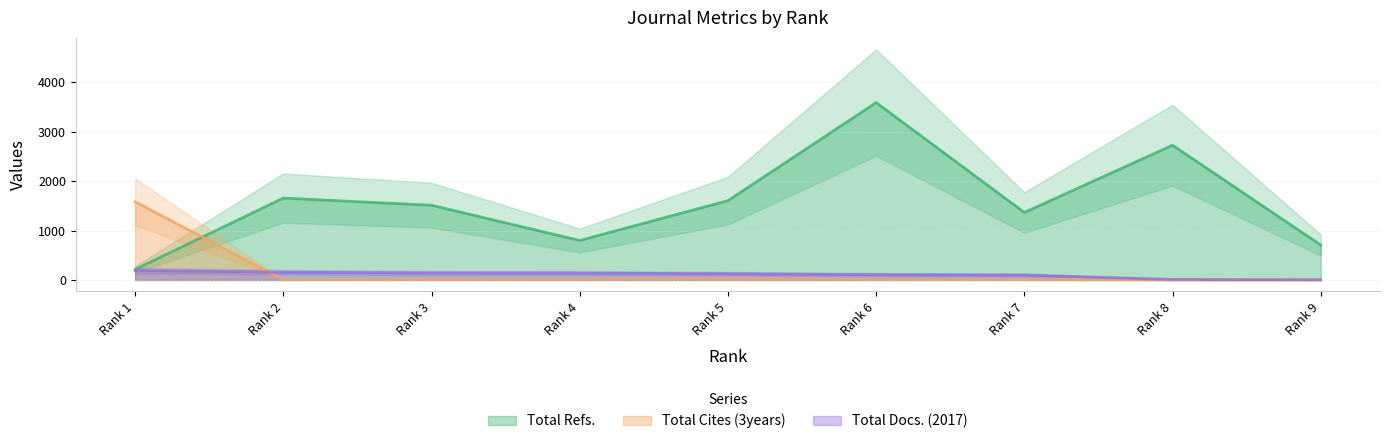

How many intersections are there between Total Cites (3years) and Total Refs.?

1